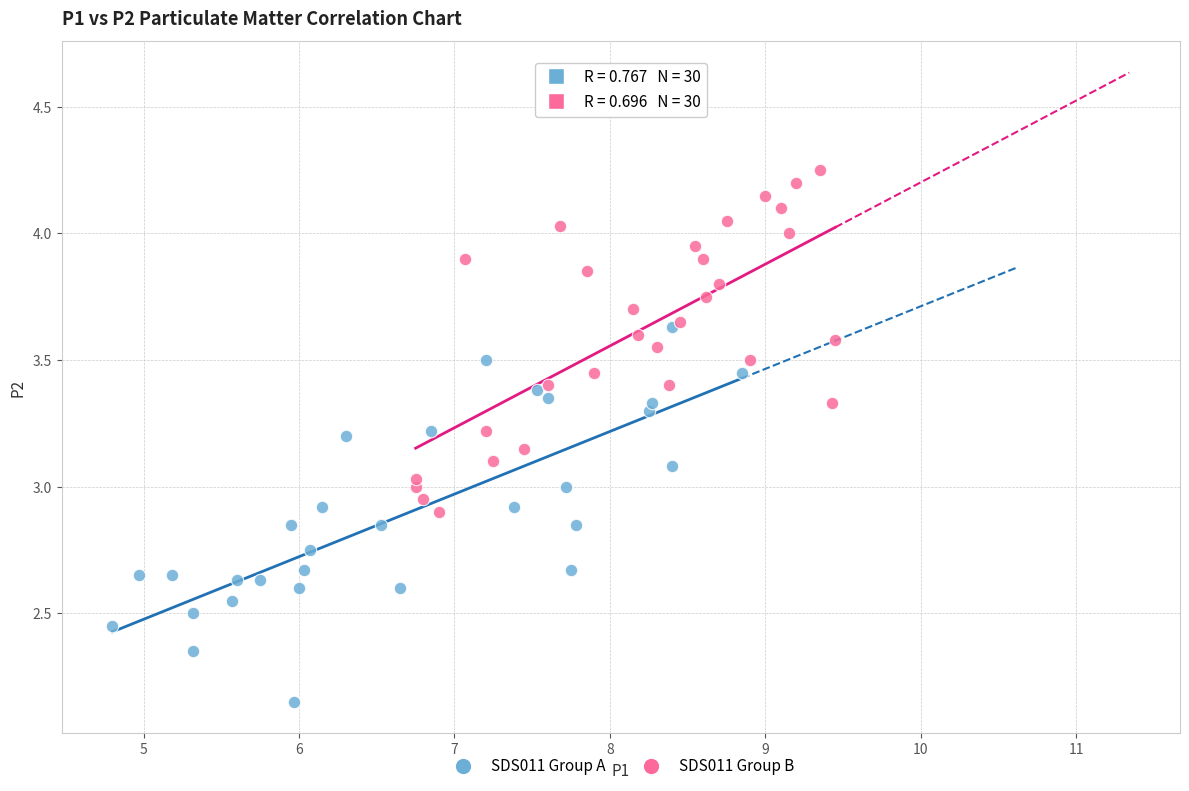

Which series contains the highest Y value?

SDS011 Group B